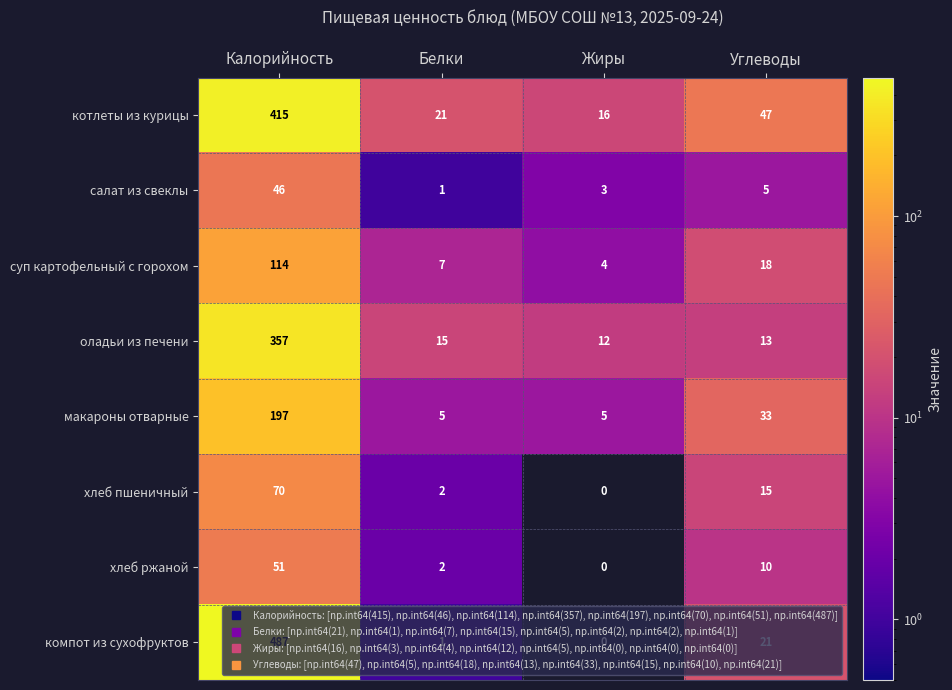

What is the difference between the суп картофельный с горохом values at Углеводы and Калорийность?

96